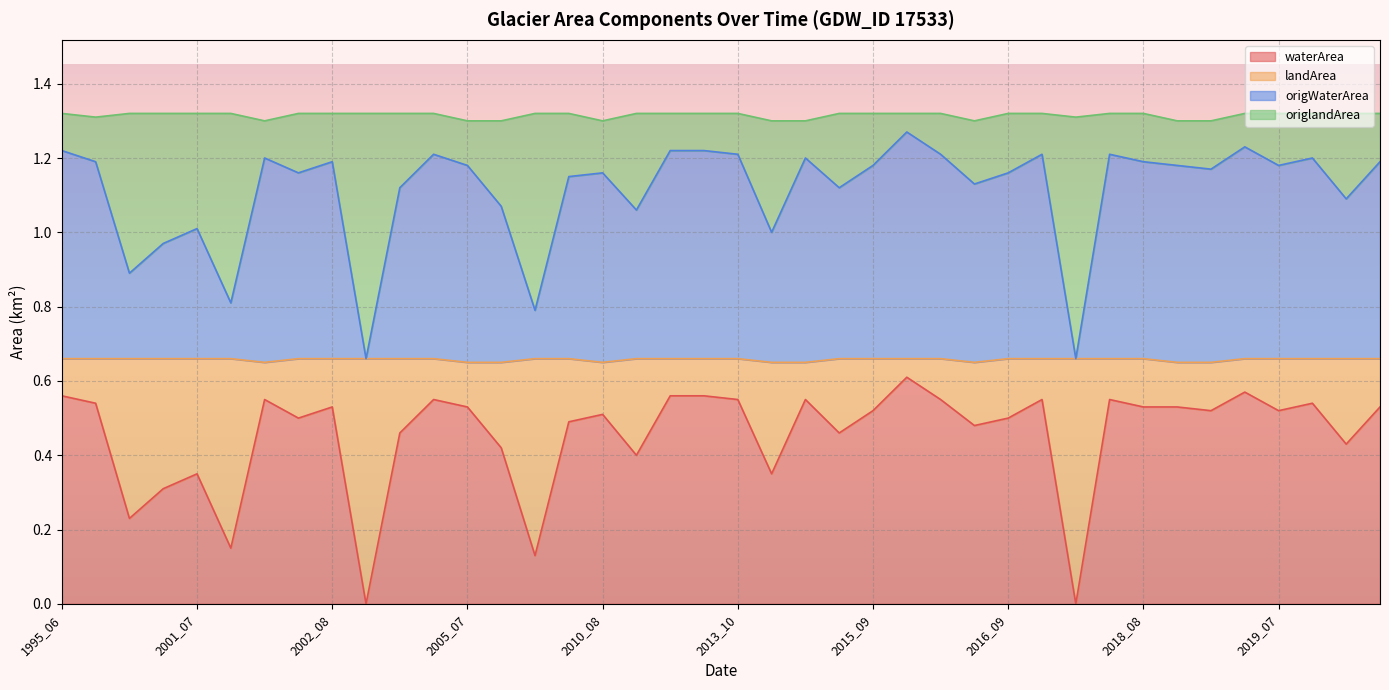

Which series has the largest range (max minus min)?

waterArea